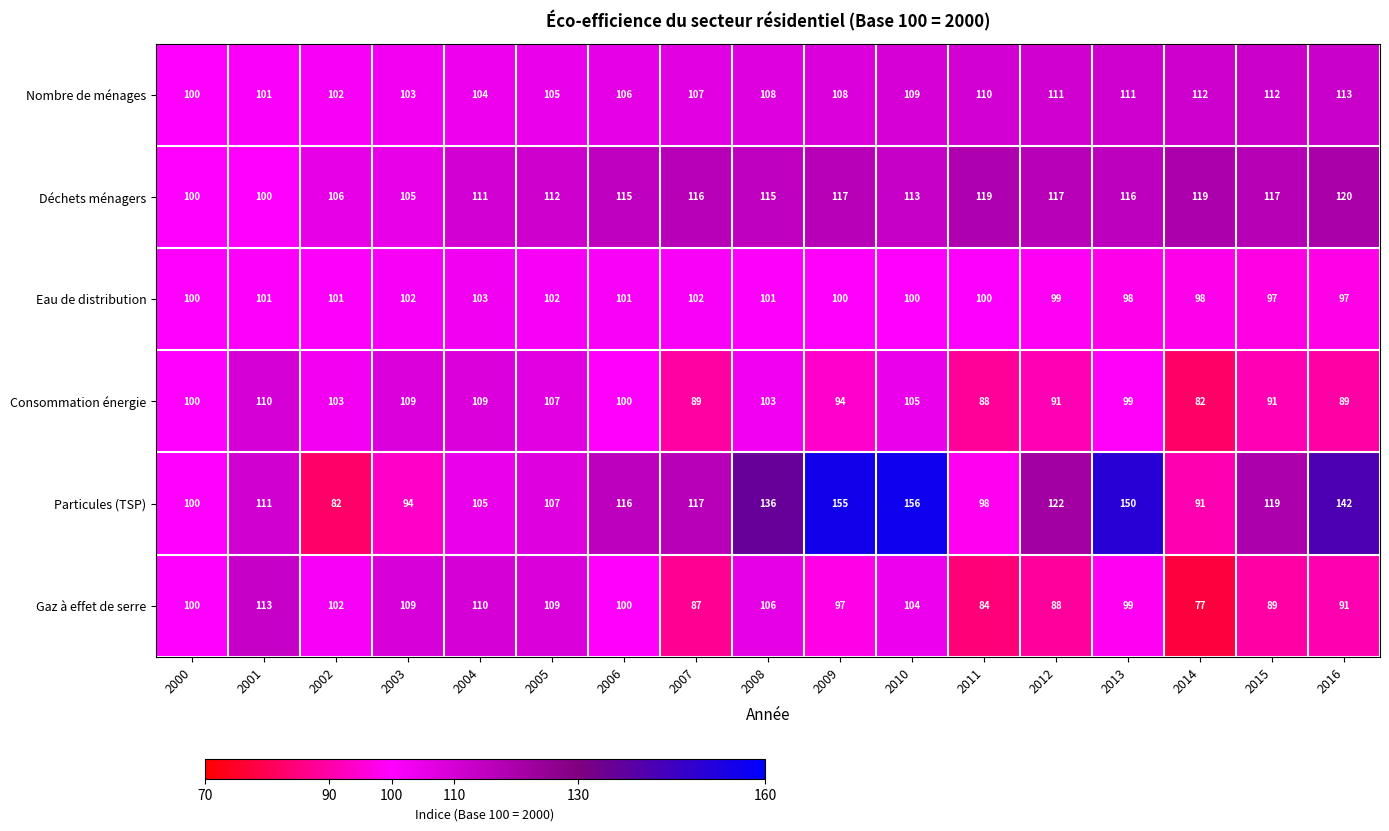

Which series has the largest total across all categories?

Particules (TSP)